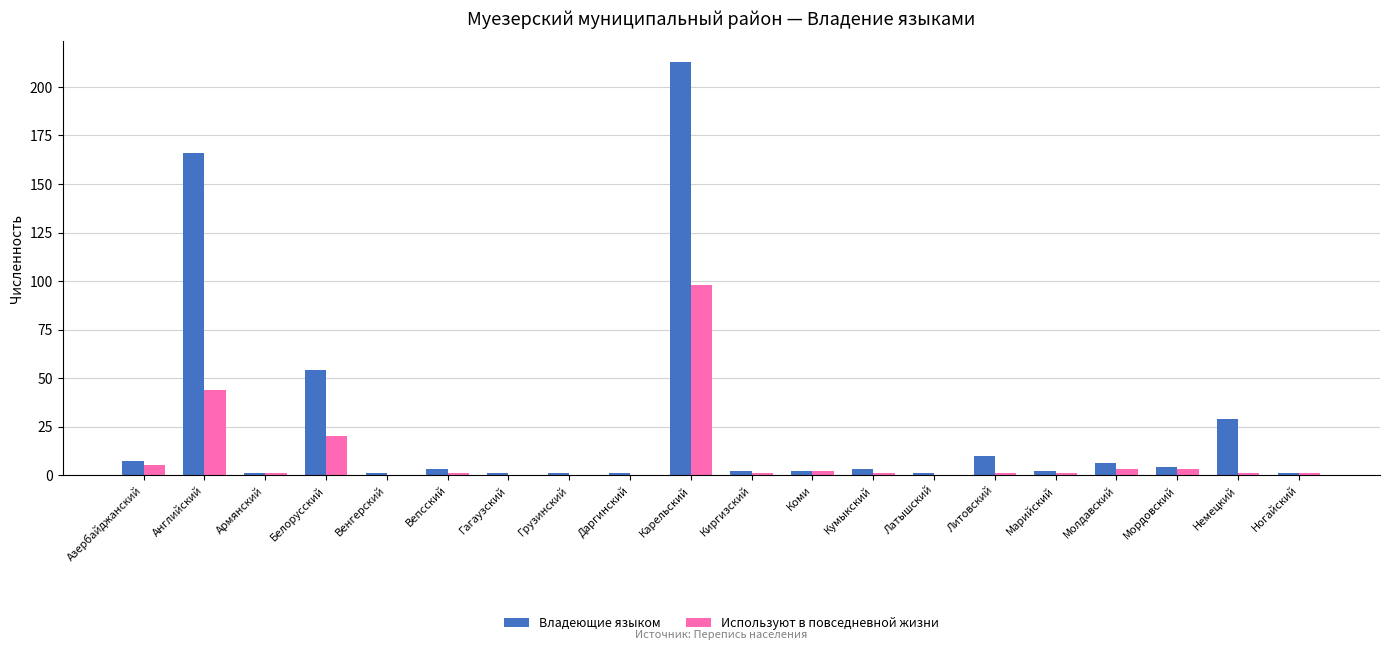

True or false: Владеющие языком has a value of 3 at Вепсский.

True